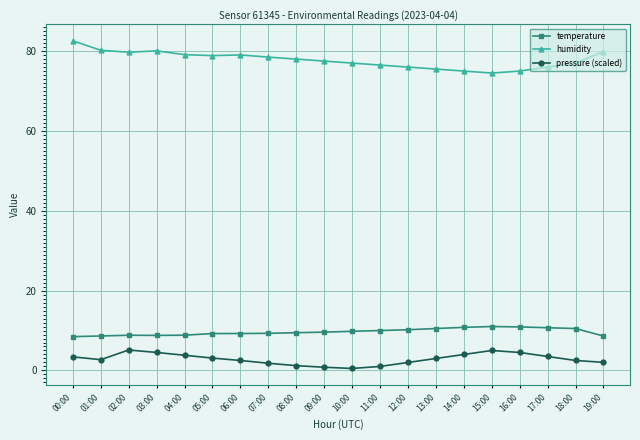

True or false: temperature has a value of 19.5 at 15:00.

False